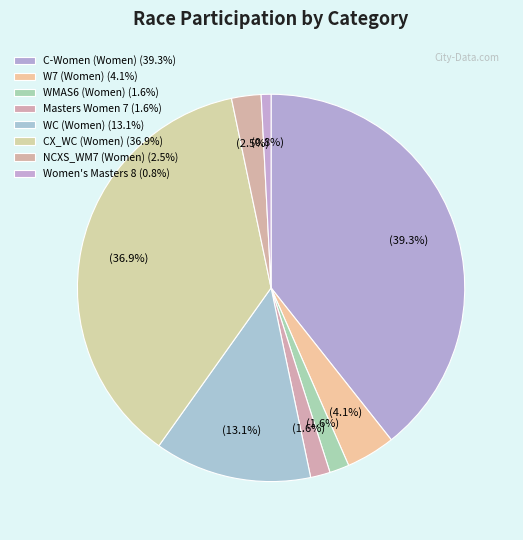

Count the number of slices in the pie.

8